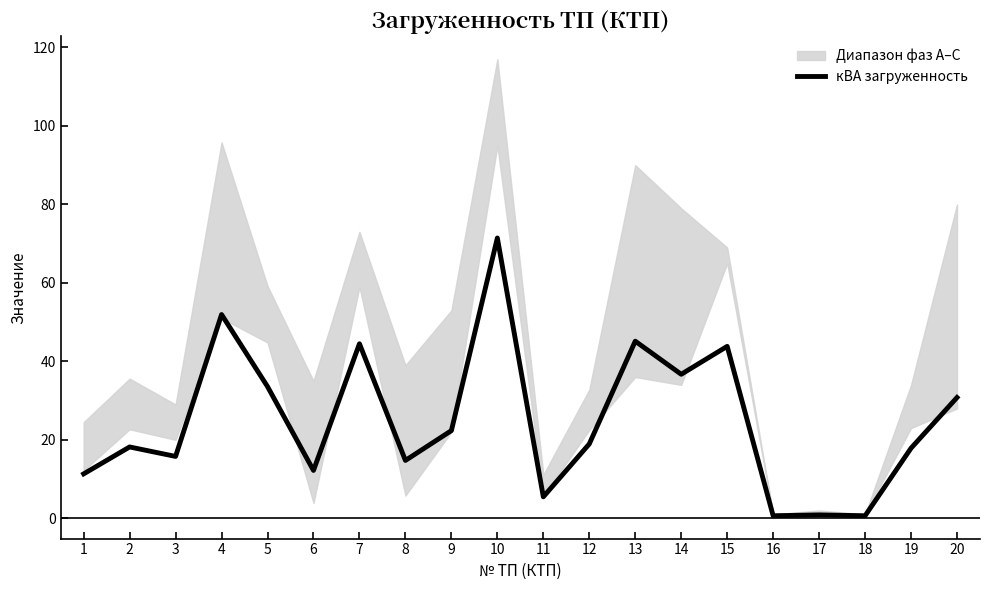

Reading left to right, what are all the values shown in this chart?

11.3	18.2	15.8	51.9	33.6	12.2	44.5	14.7	22.4	71.4	5.5	19.0	45.1	36.7	43.8	0.7	0.9	0.7	17.9	30.8